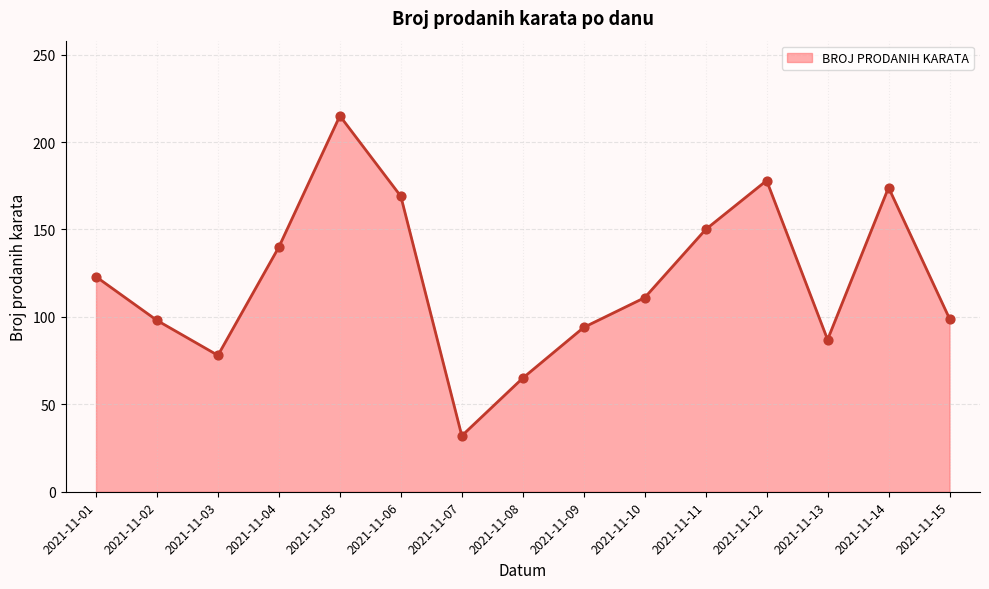

What is the ratio of the value at 2021-11-02 to the value at 2021-11-03?

1.3